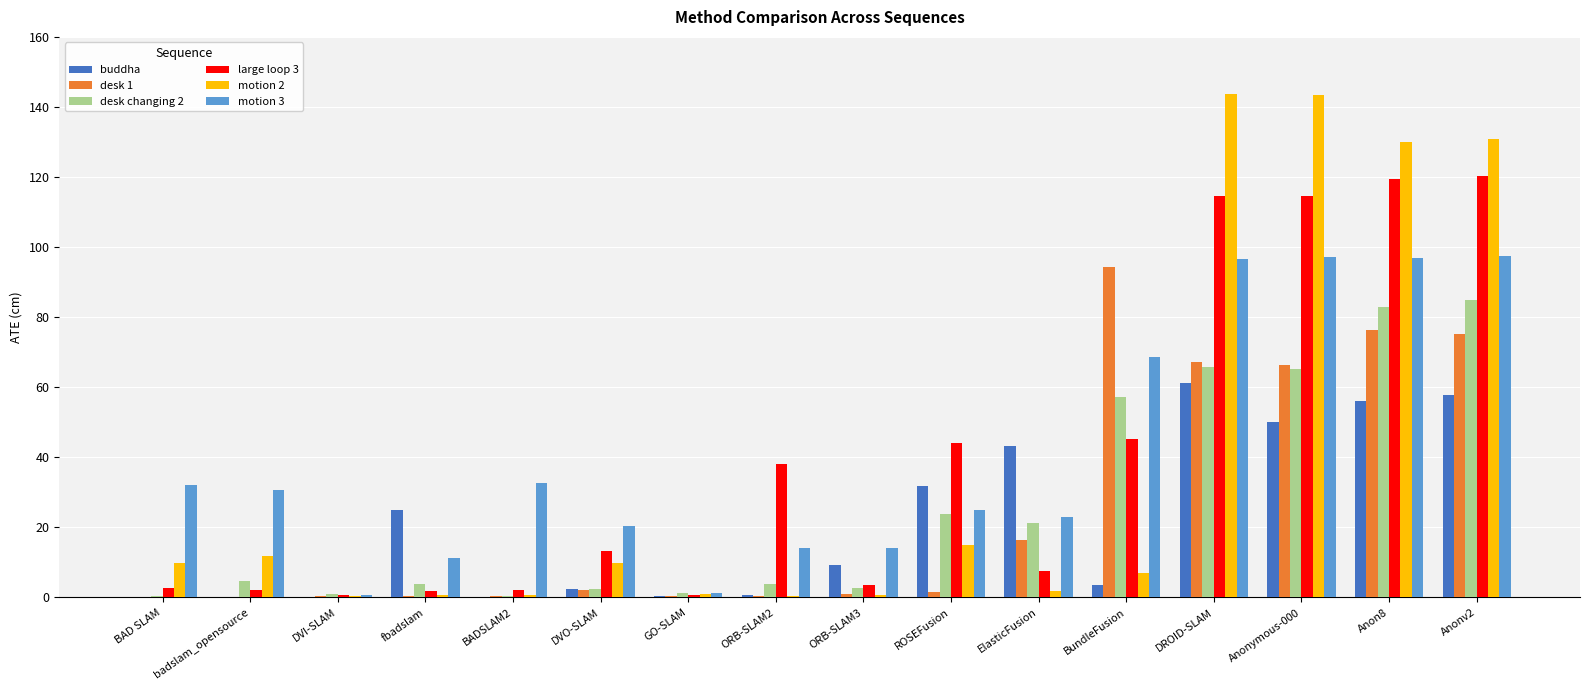

Where is large loop 3 nearest to the value 60?

BundleFusion